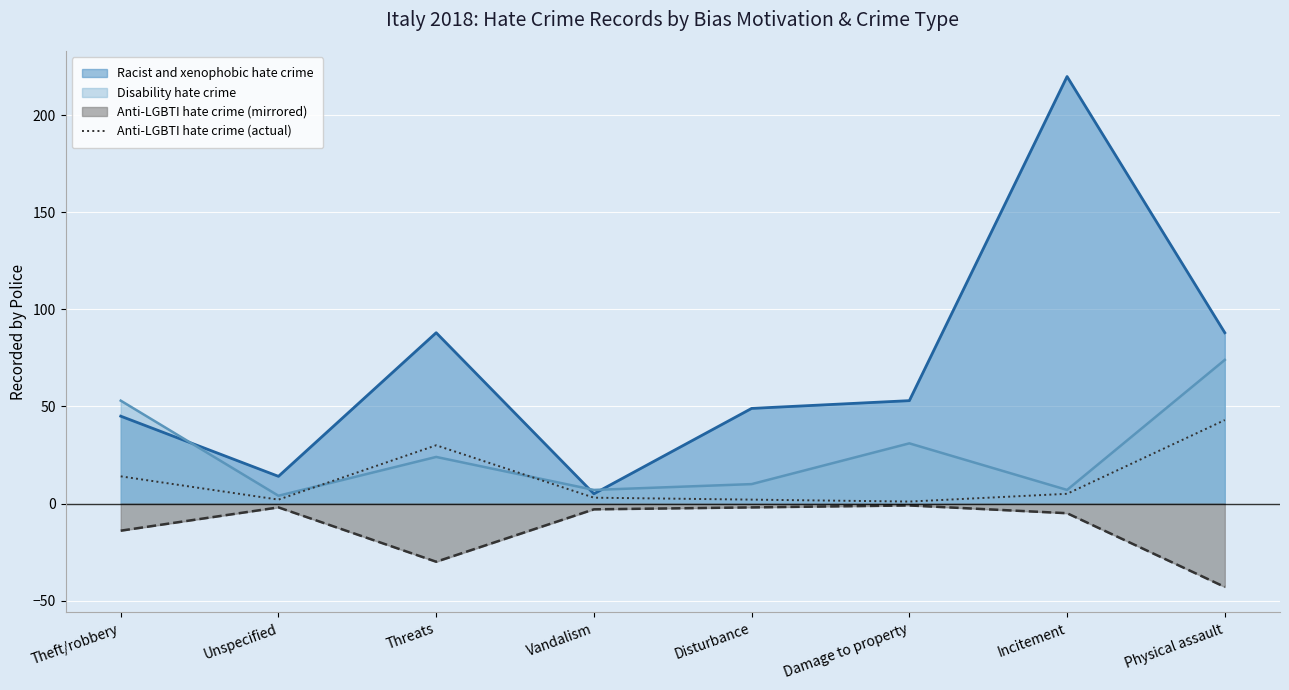

At which category does the chart reach its peak across all series?

Incitement